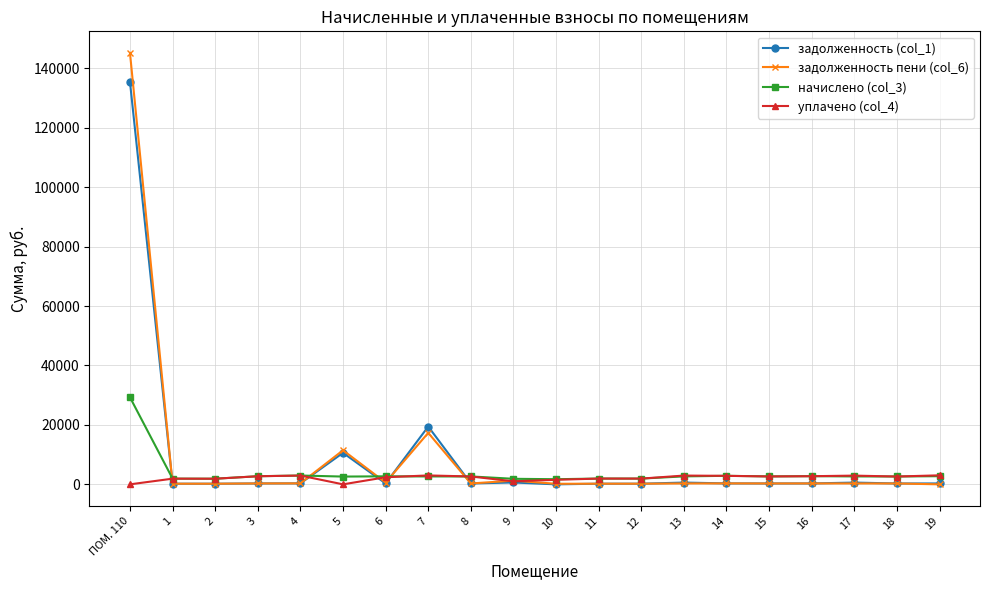

The value of задолженность (col_1) at 17 is 591.8. True or false?

True